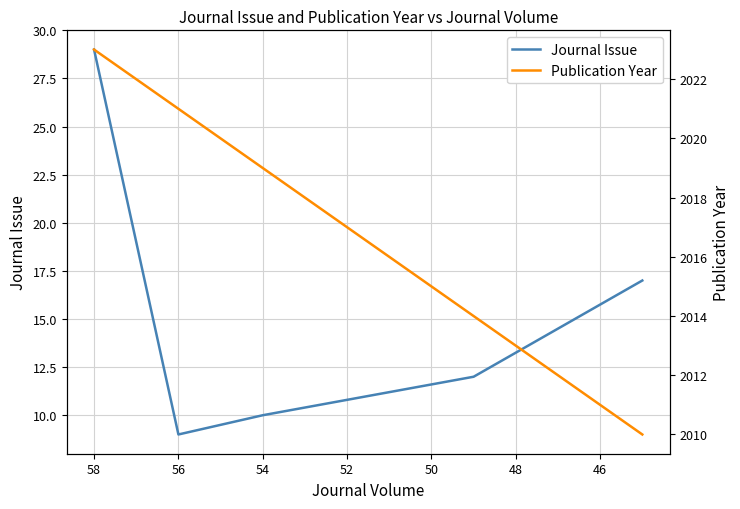

List the series in order of their peak value, highest first.

Publication Year, Journal Issue